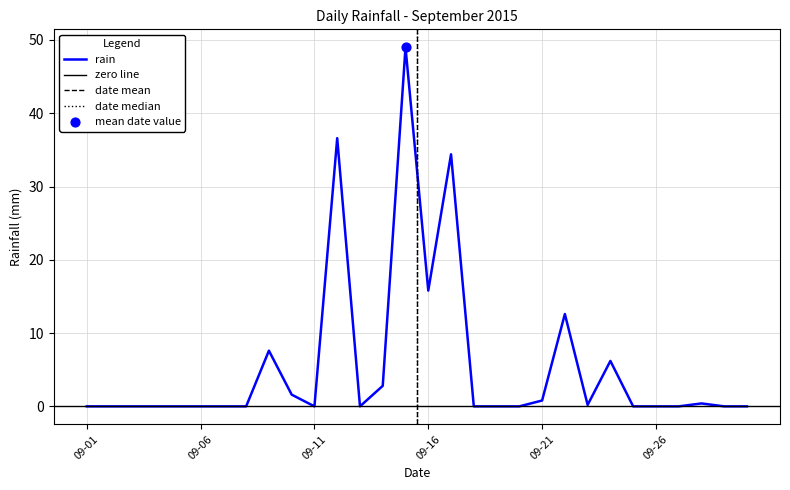

True or false: rain has a value of 26.7 at 09-26.

False